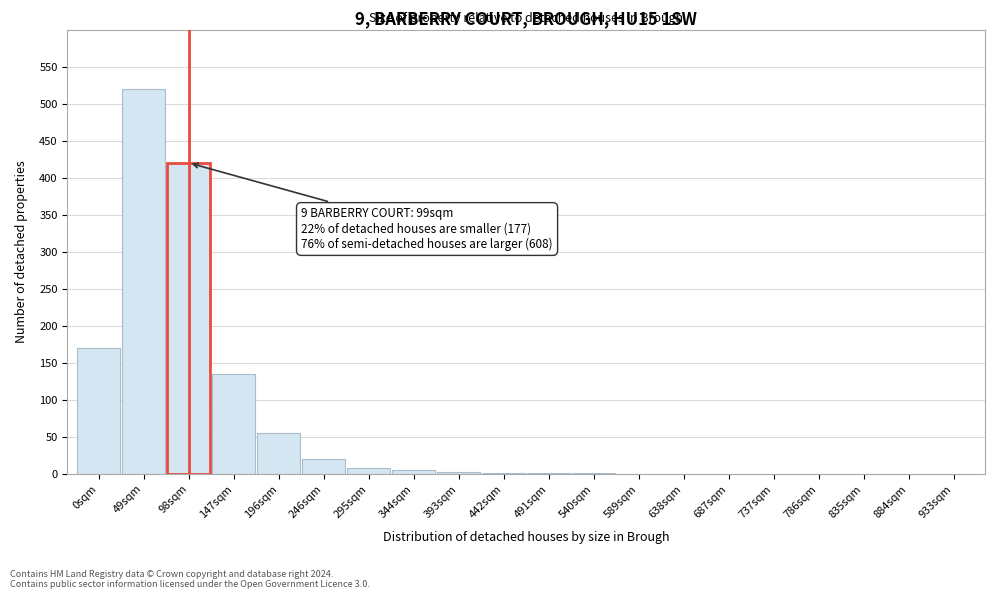

Between 786sqm and 49sqm, which is larger?

49sqm